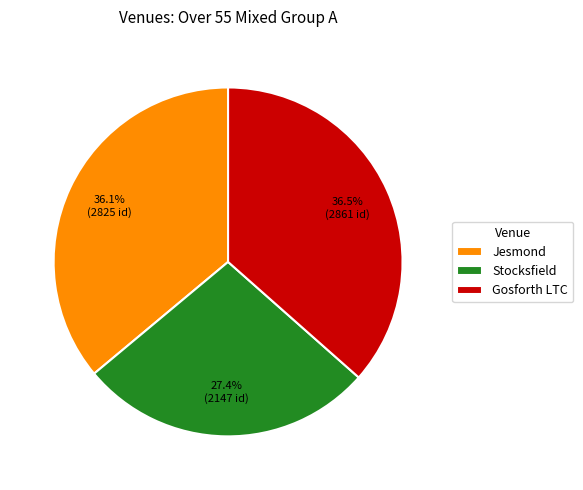

How many segments does this pie chart have?

3